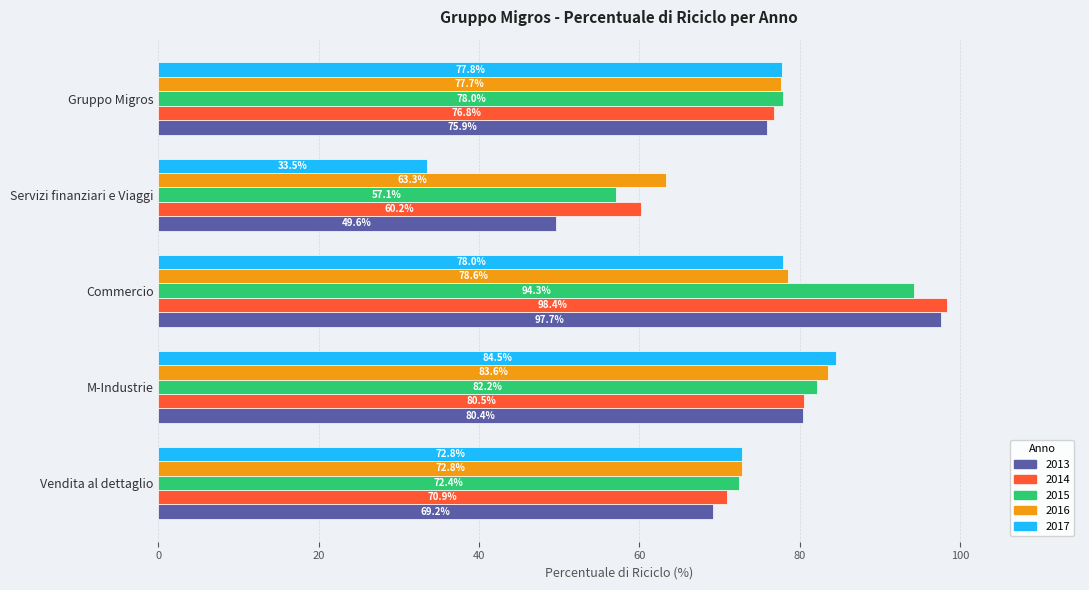

What is the spread (max minus min) of values at Gruppo Migros?

2.1